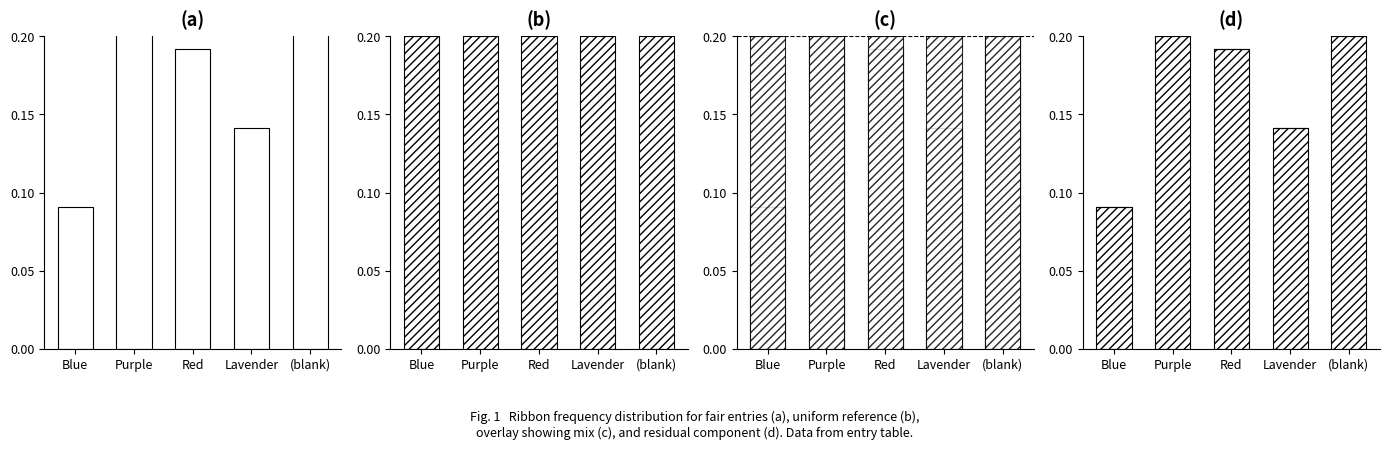

What position from the left is (blank)?

5